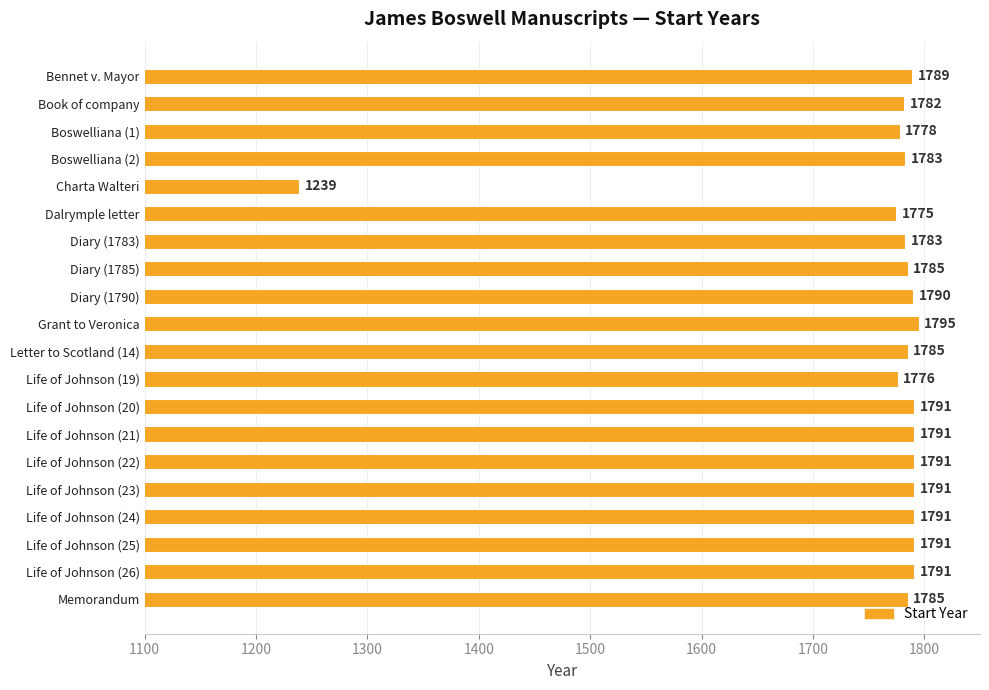

What is the approximate value at Life of Johnson (24)?

1791